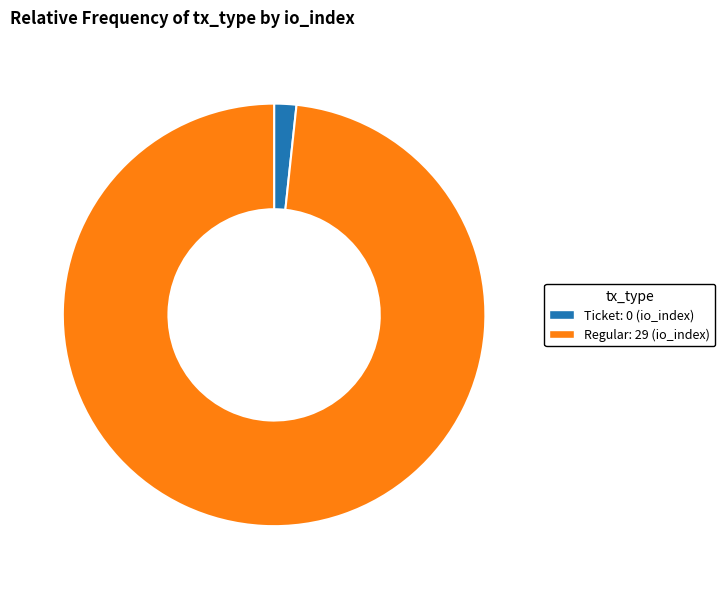

Do Ticket and Regular together represent more than half of the pie?

Yes